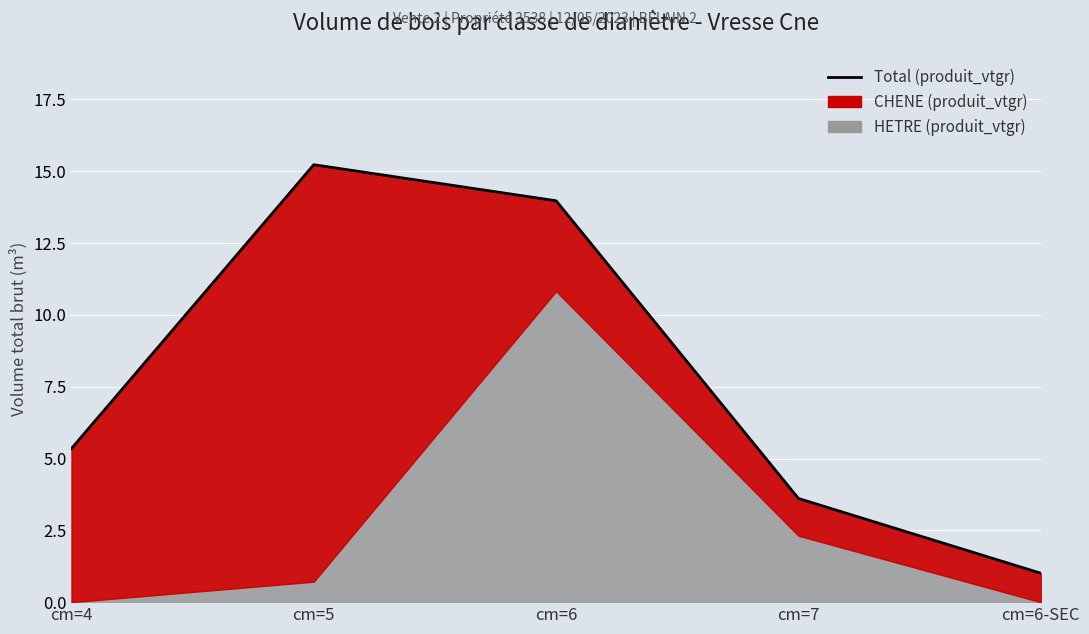

Read the value at cm=5.

15.2